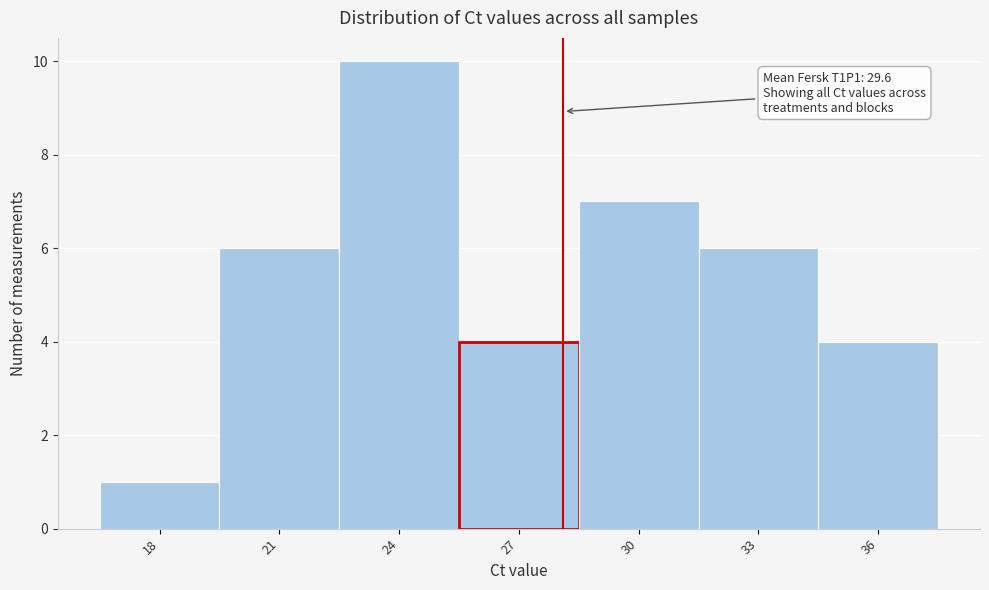

Reading right to left, what are all the values shown in this chart?

36=4	33=6	30=7	27=4	24=10	21=6	18=1